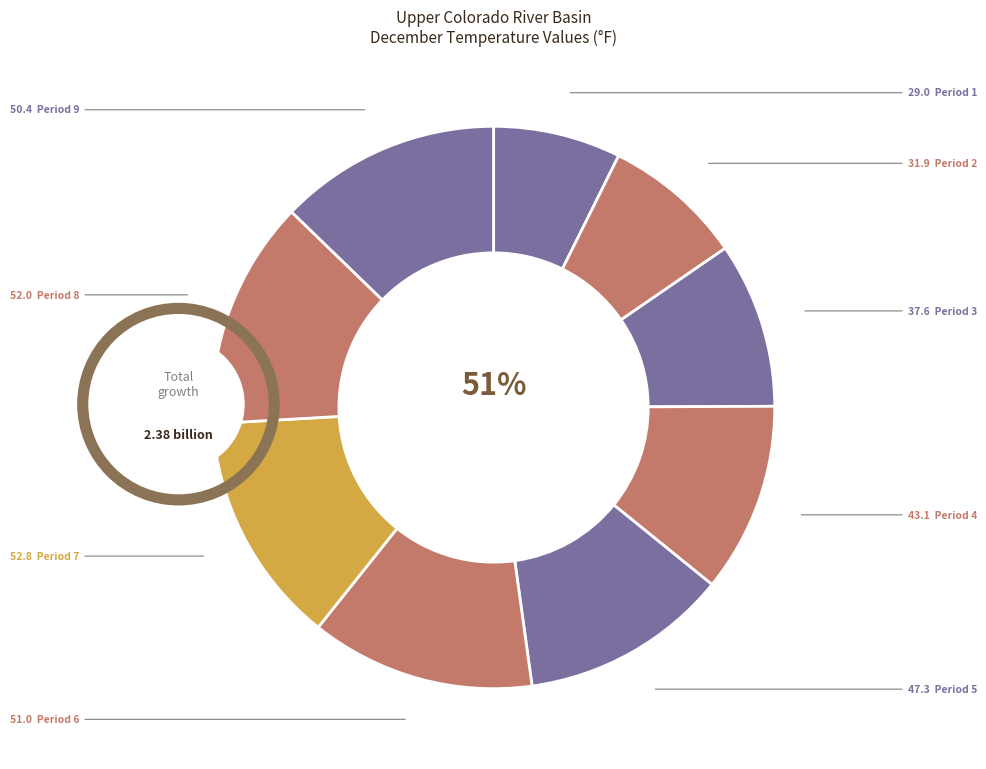

To the nearest percent, what is the difference between the Period 1 and Period 2 slice percentages?

1%